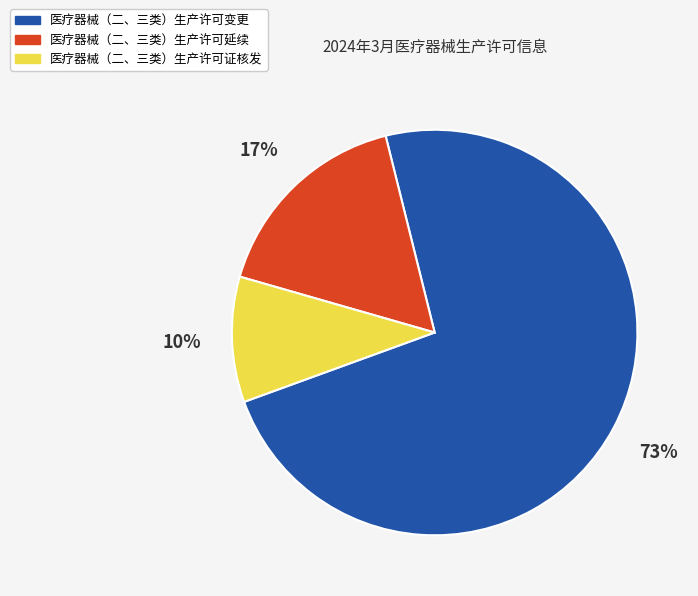

Is there a majority slice in this chart?

Yes